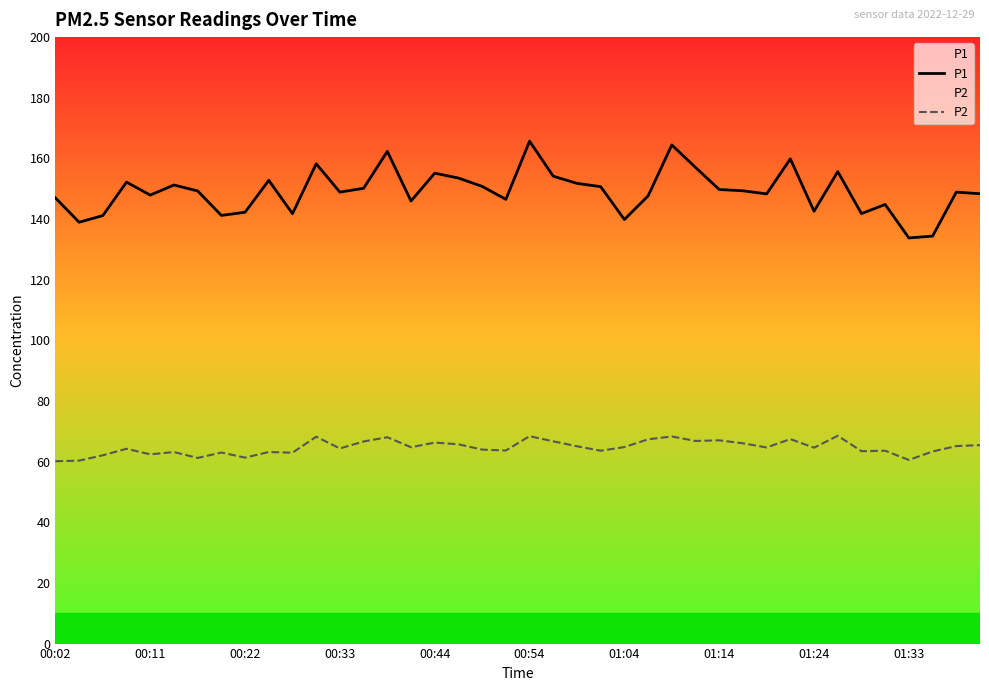

Is it true that P1 equals 147.6 at 25?

True